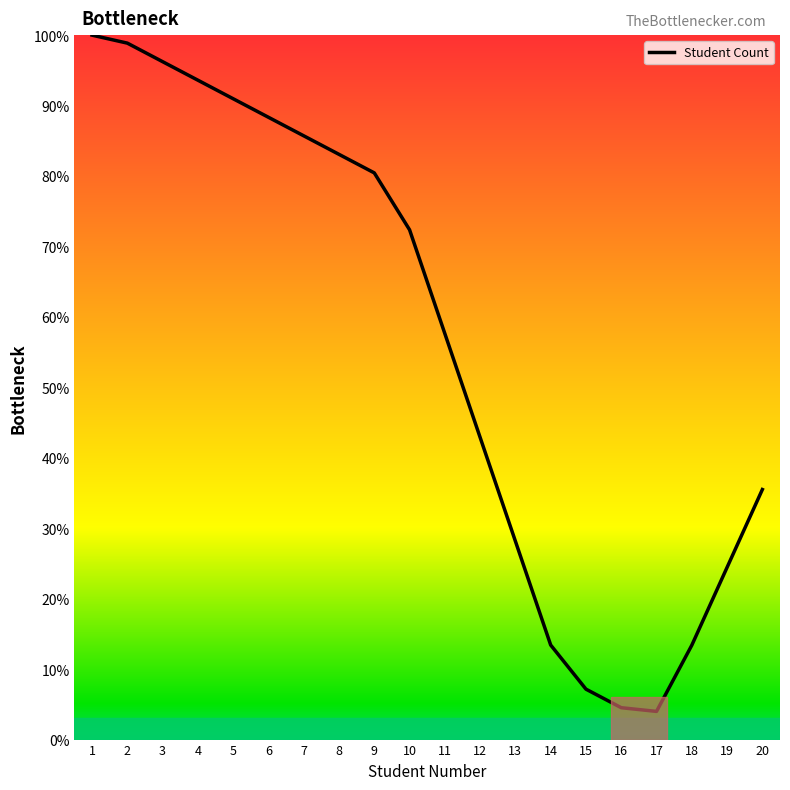

Reading left to right, what are all the values shown in this chart?

100.0	98.9	96.2	93.6	91.0	88.3	85.7	83.1	80.4	72.4	57.6	42.9	28.2	13.4	7.2	4.5	4.0	13.4	24.4	35.5